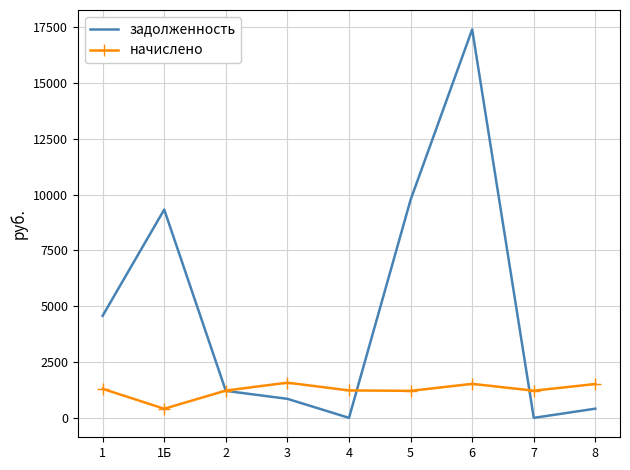

What is the sum of the задолженность values at 3 and 2?

2061.8